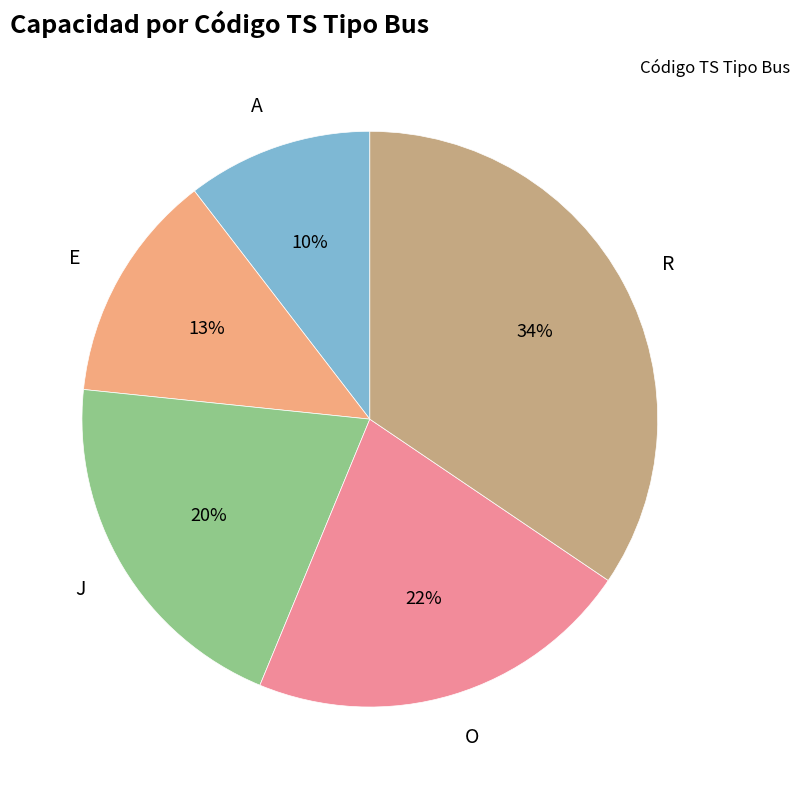

Rank the categories by value from highest to lowest.

R, O, J, E, A